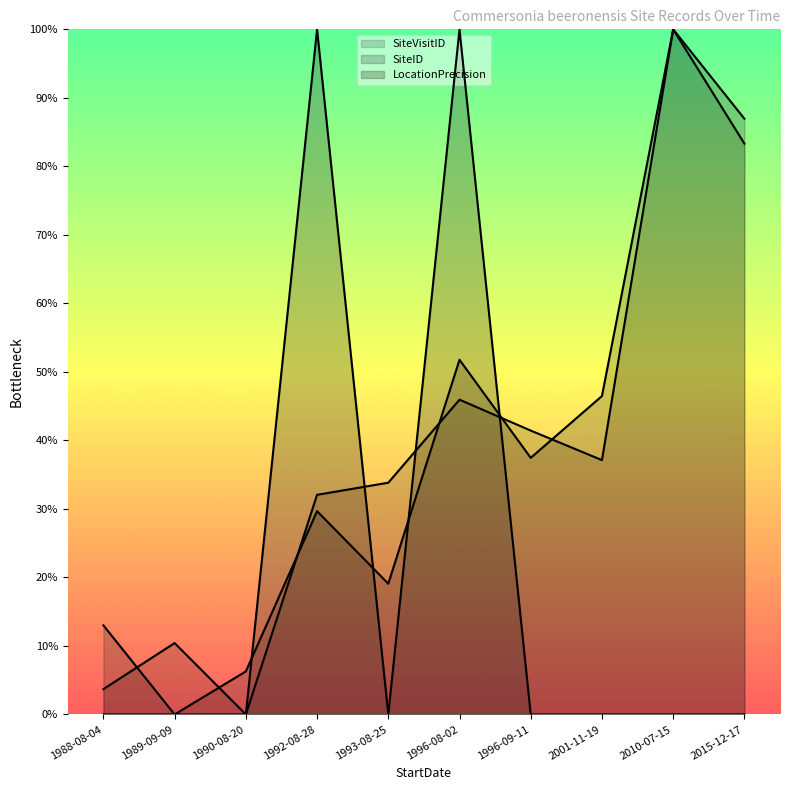

Reading left to right, what are all the values shown in this chart?

SiteVisitID: 1988-08-04=0.0	1989-09-09=0.1	1990-08-20=0.0	1992-08-28=0.3	1993-08-25=0.3	1996-08-02=0.5	1996-09-11=0.4	2001-11-19=0.4	2010-07-15=1.0	2015-12-17=0.8
SiteID: 1988-08-04=0.1	1989-09-09=0.0	1990-08-20=0.1	1992-08-28=0.3	1993-08-25=0.2	1996-08-02=0.5	1996-09-11=0.4	2001-11-19=0.5	2010-07-15=1.0	2015-12-17=0.9
LocationPrecision: 1988-08-04=0.0	1989-09-09=0.0	1990-08-20=0.0	1992-08-28=1.0	1993-08-25=0.0	1996-08-02=1.0	1996-09-11=0.0	2001-11-19=0.0	2010-07-15=0.0	2015-12-17=0.0